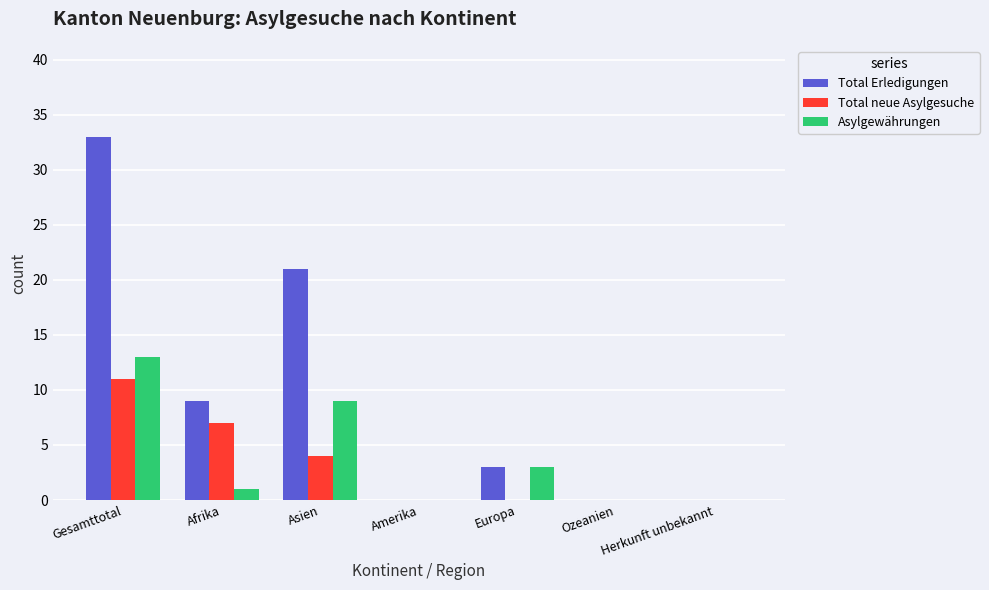

What are all the series names shown in the legend?

Total Erledigungen, Total neue Asylgesuche, Asylgewährungen